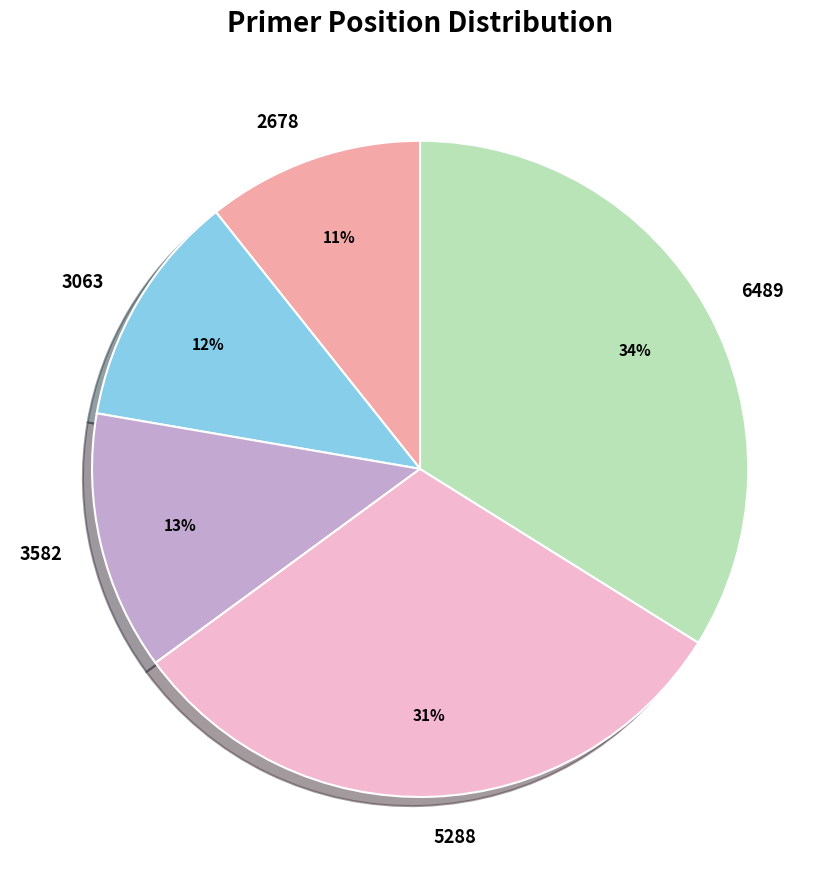

To the nearest percent, what percentage of the pie is 3582?

13%